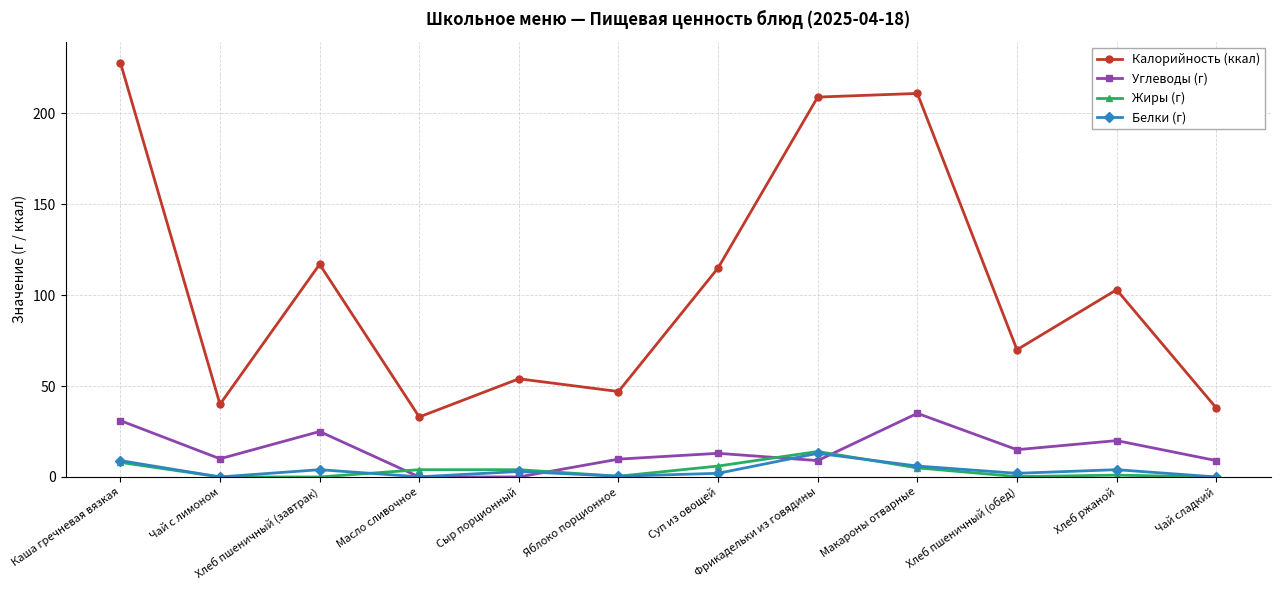

What position from the right is Каша гречневая вязкая?

12